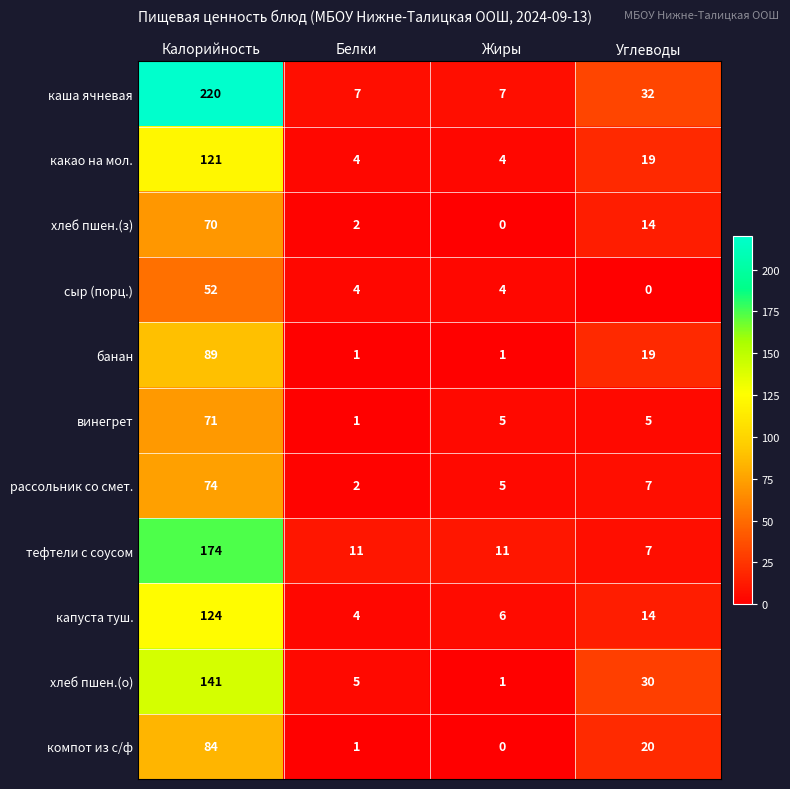

Where is какао на мол. nearest to the value 62?

Углеводы